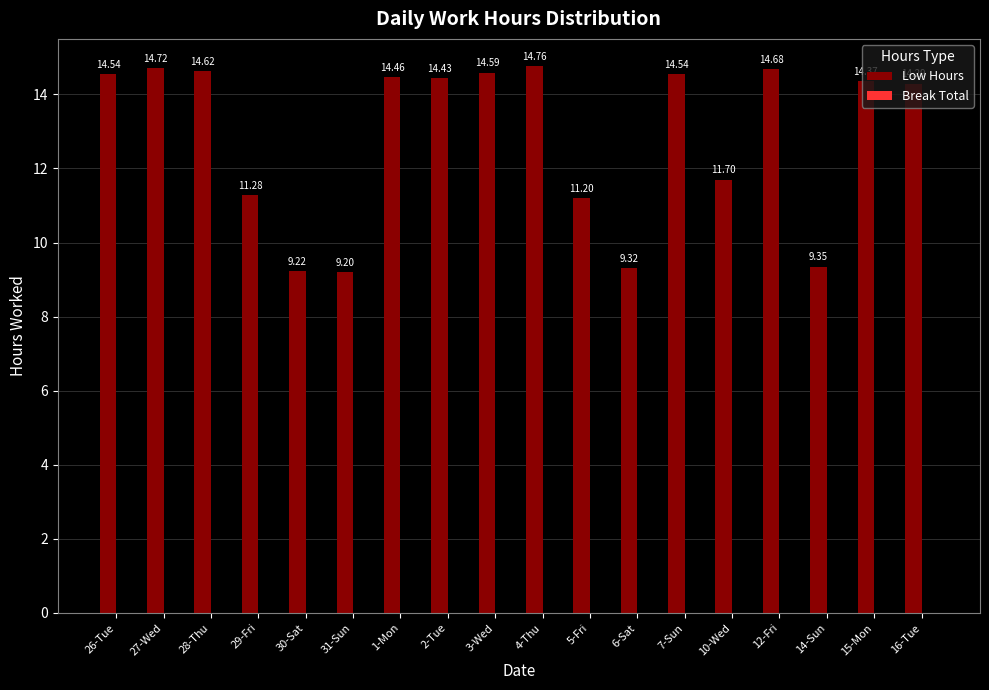

What is the sum of all values?

231.3